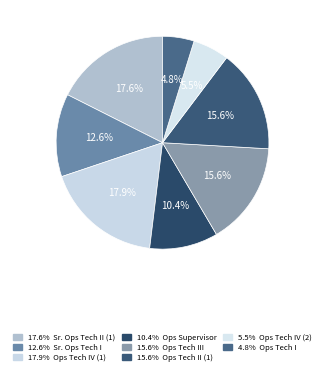

Count the number of slices in the pie.

8